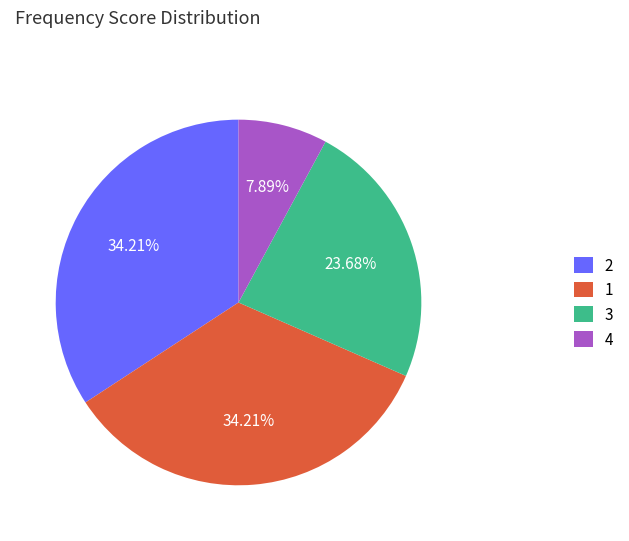

Is 2 the majority of the pie?

No